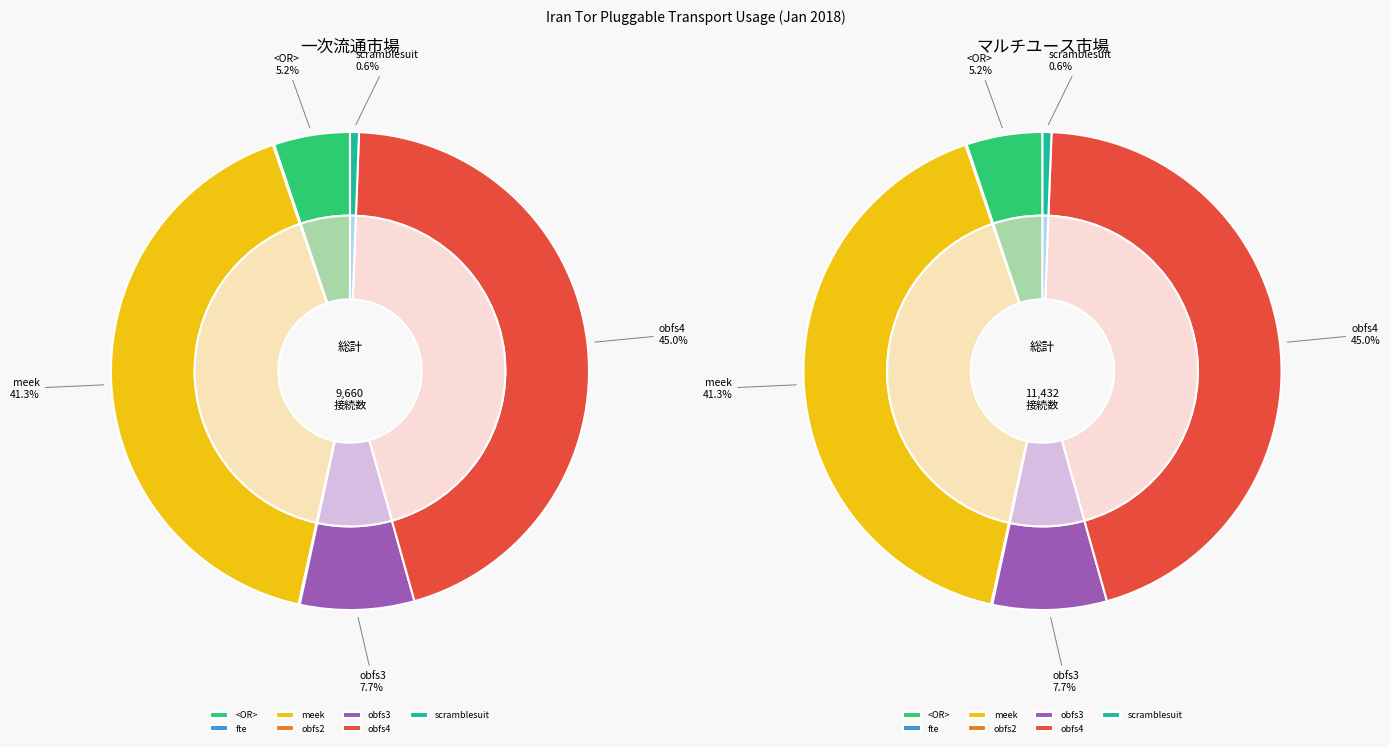

What is the largest slice in the pie chart?

obfs4